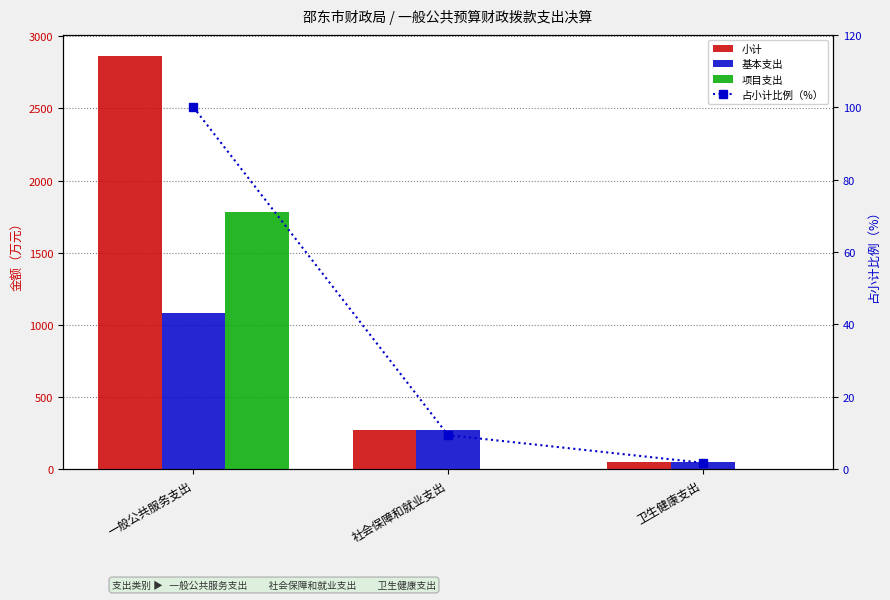

What is the minimum value for 小计?

50.5